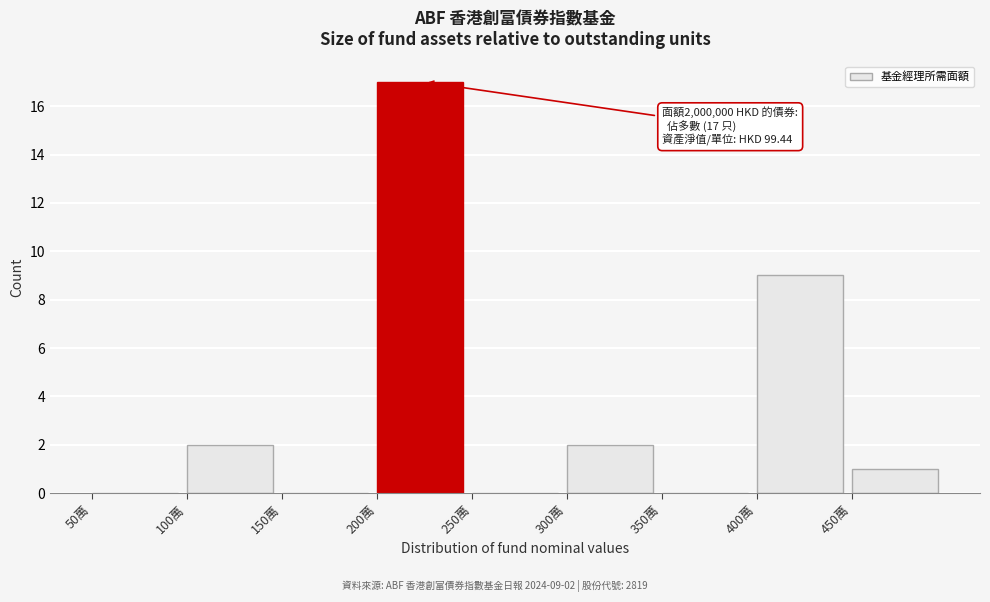

Reading left to right, what are all the values shown in this chart?

50萬=0	100萬=2	150萬=0	200萬=17	250萬=0	300萬=2	350萬=0	400萬=9	450萬=1